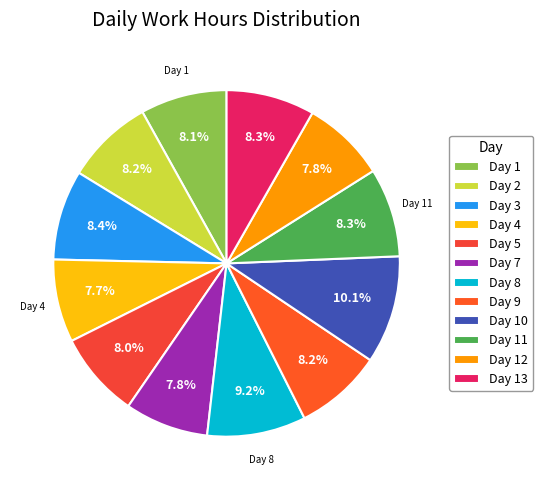

Rank the categories by value from lowest to highest.

Day 4, Day 12, Day 7, Day 5, Day 1, Day 9, Day 2, Day 13, Day 11, Day 3, Day 8, Day 10